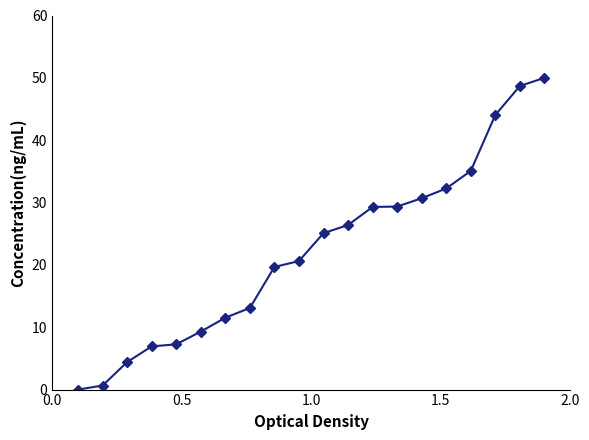

What is the sum of all values?

444.3